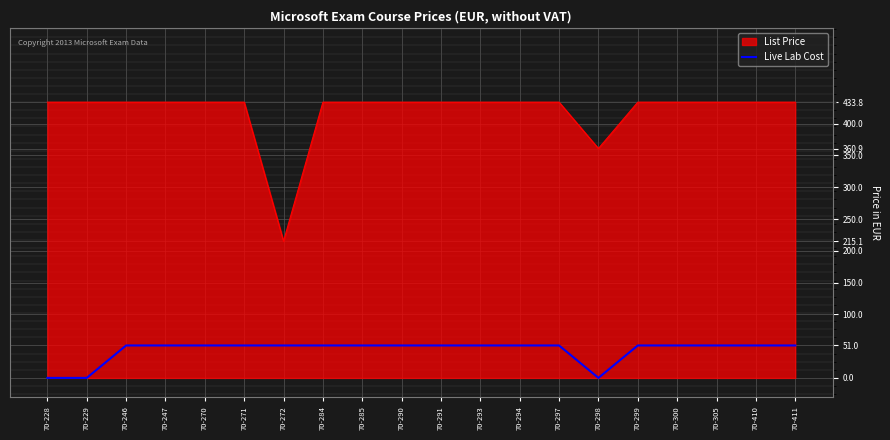

Rank the series by their average value, from highest to lowest.

List Price, Live Lab Cost